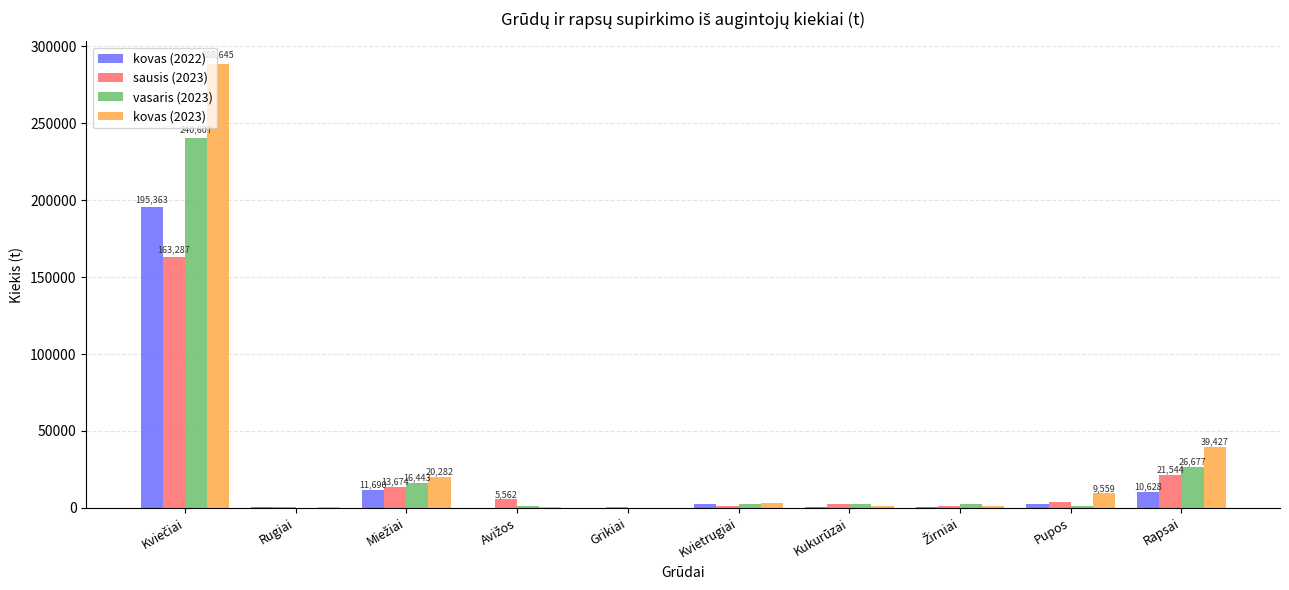

What is the total value across all series at Rapsai?

98275.3